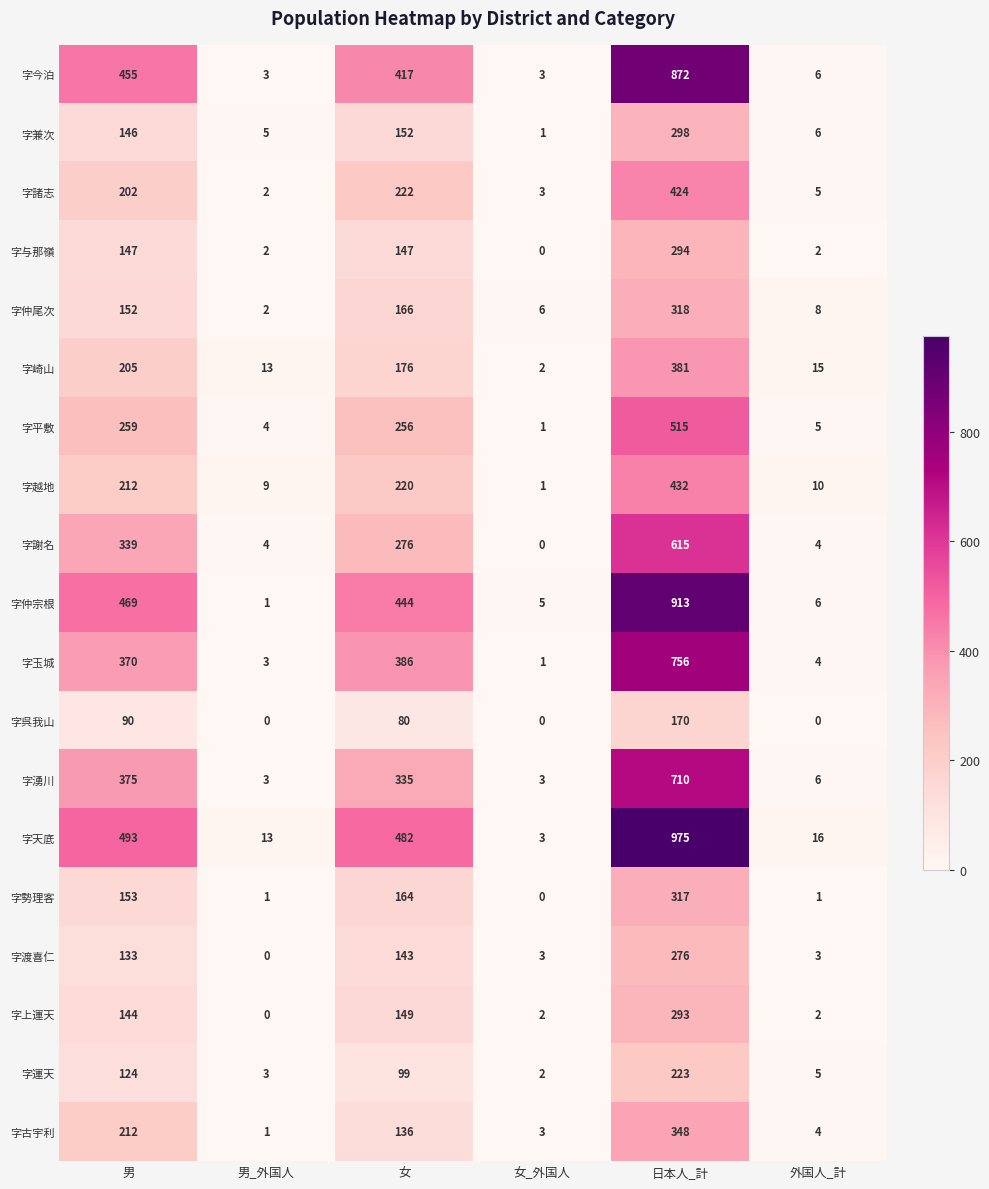

Is it true that 字玉城 equals 484 at 男?

False